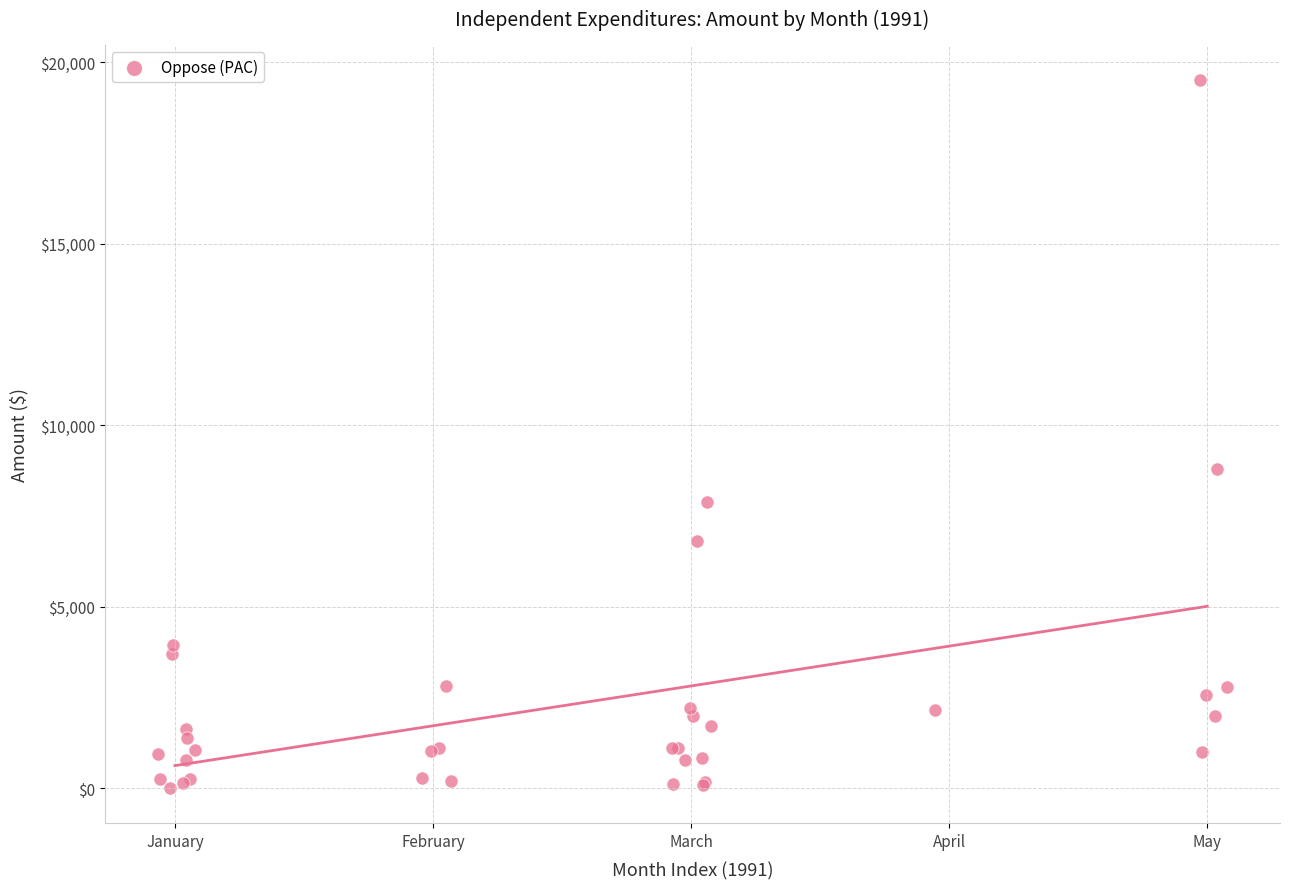

What Y value in the scatter plot is closest to 9767?

8793